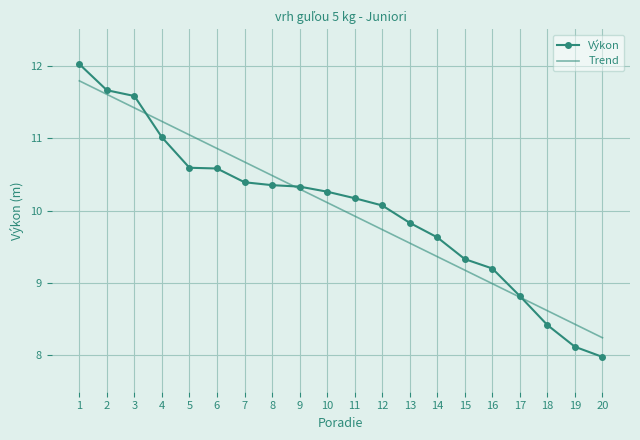

The value at 10 is 10.3. True or false?

True